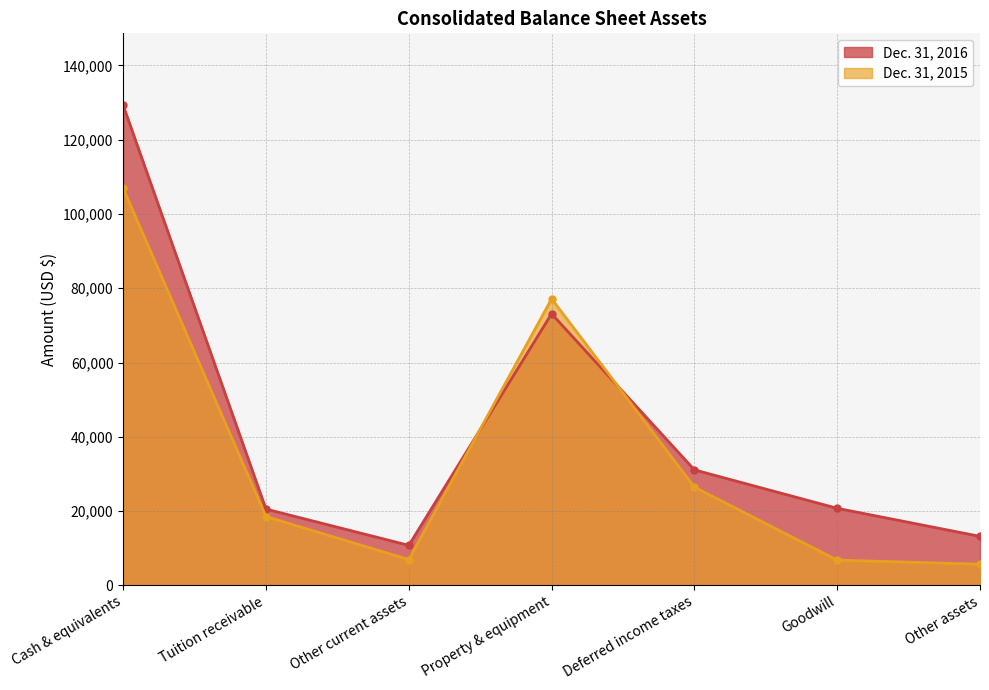

Reading left to right, what are all the values shown in this chart?

Dec. 31, 2016: Cash & equivalents=129245	Tuition receivable=20532	Other current assets=10766	Property & equipment=73124	Deferred income taxes=31096	Goodwill=20744	Other assets=13189
Dec. 31, 2015: Cash & equivalents=106889	Tuition receivable=18519	Other current assets=6944	Property & equipment=77139	Deferred income taxes=26449	Goodwill=6800	Other assets=5694